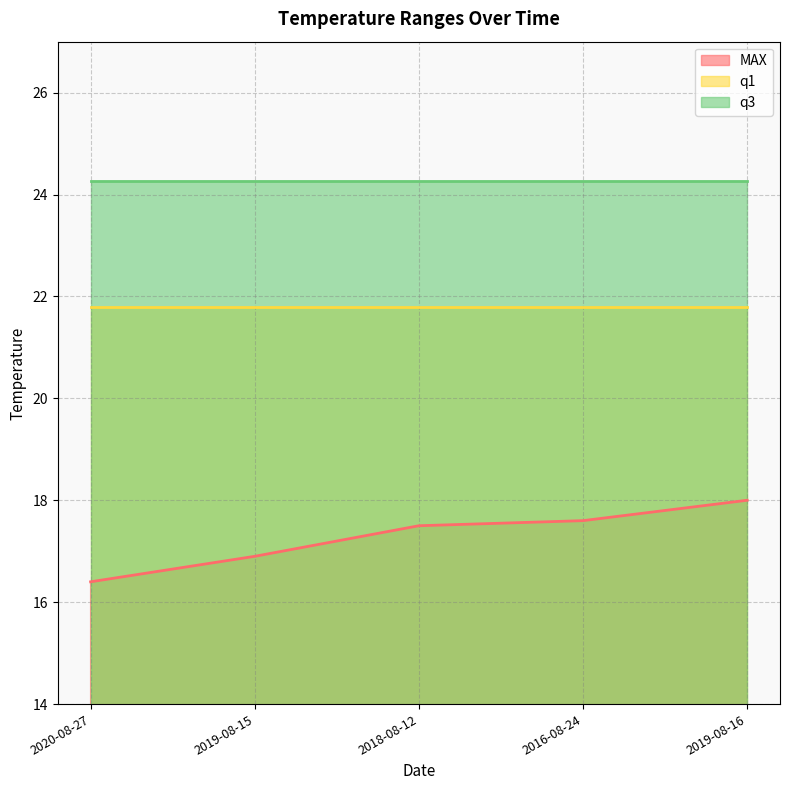

How many lines are shown in the chart?

3